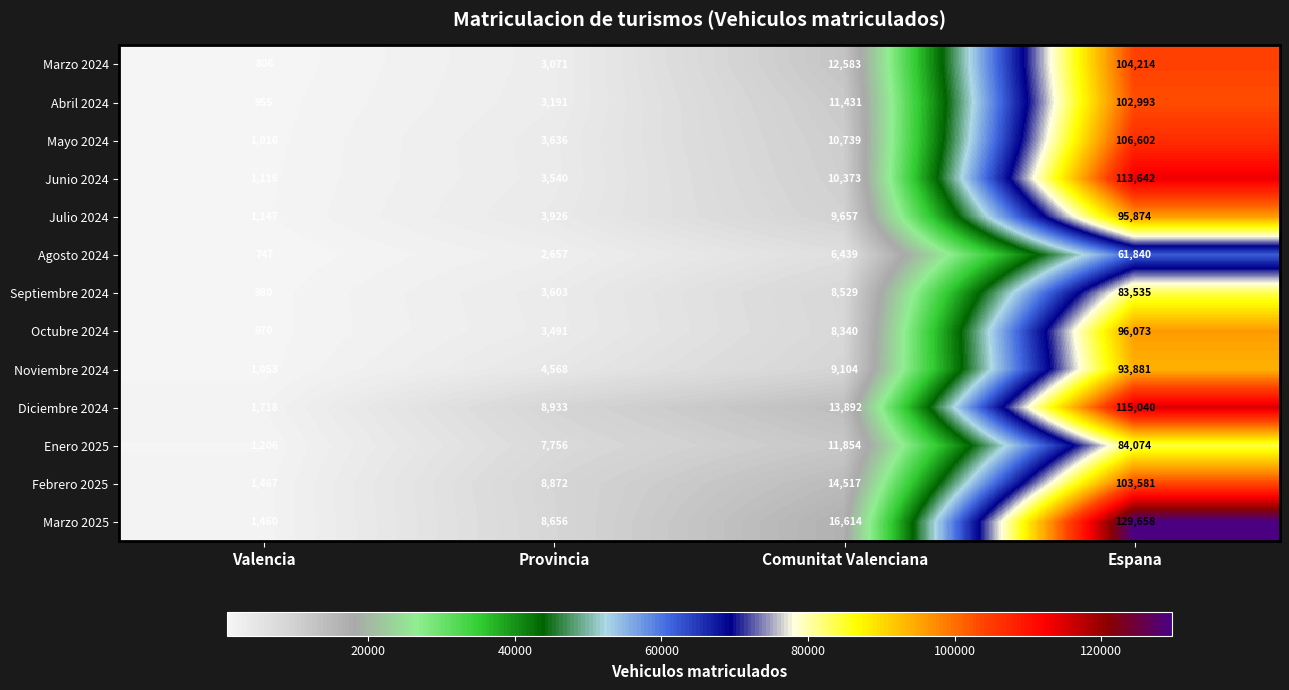

Where is Junio 2024 nearest to the value 57379?

Comunitat Valenciana